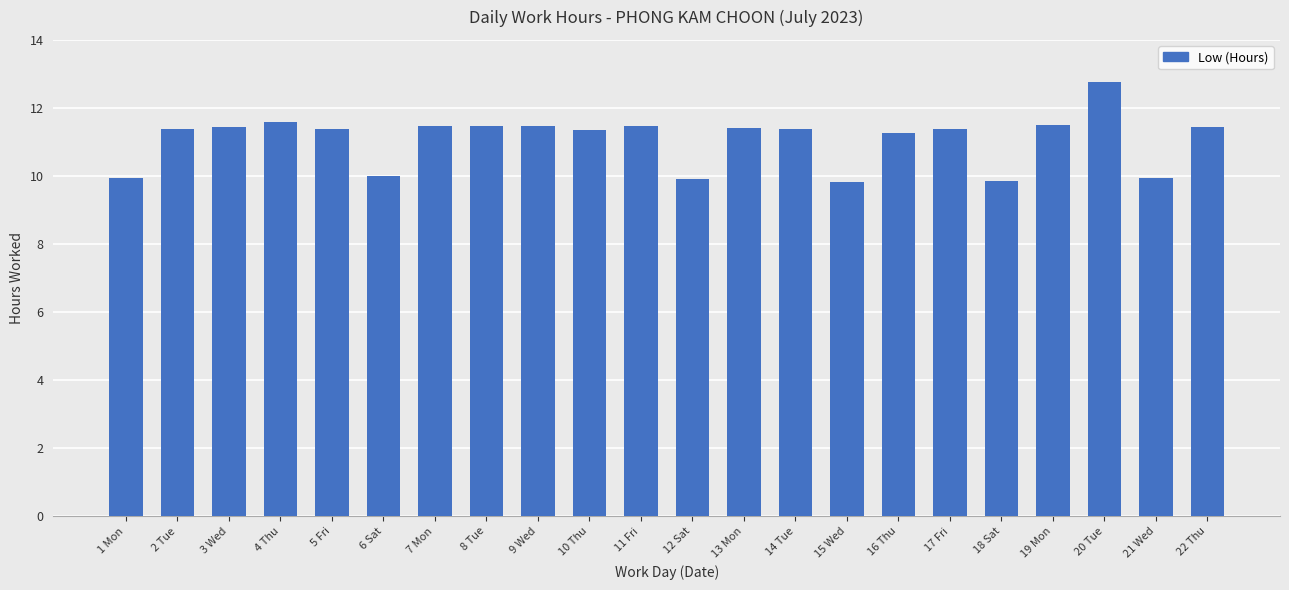

What is the average value?

11.1